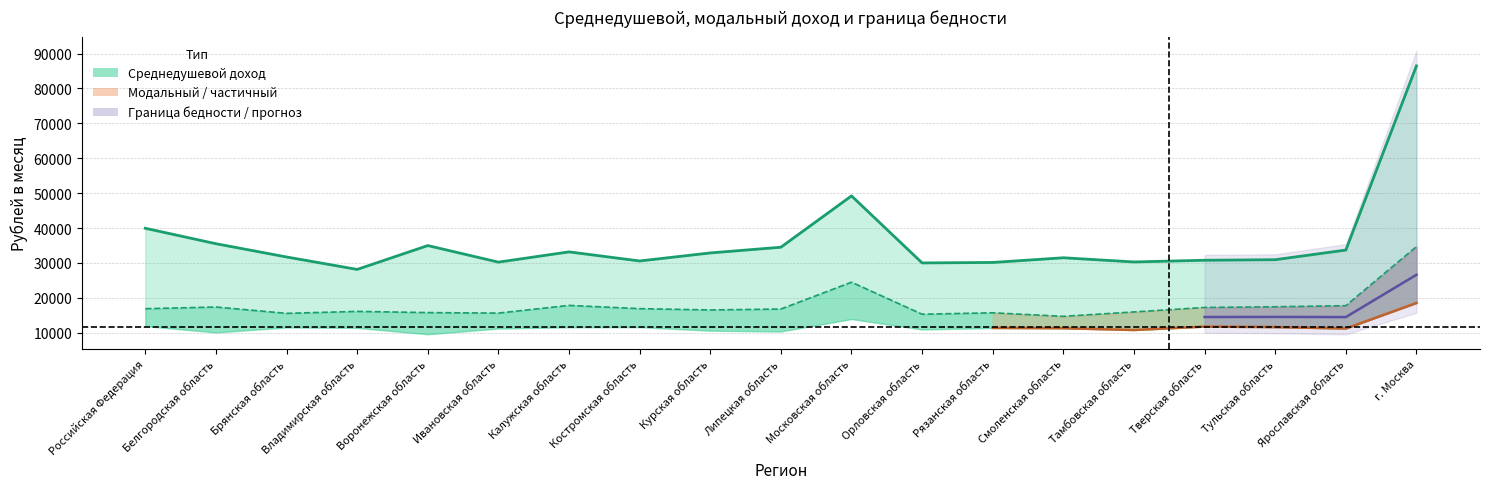

Read the Среднедушевой доход value at Московская область.

49213.5